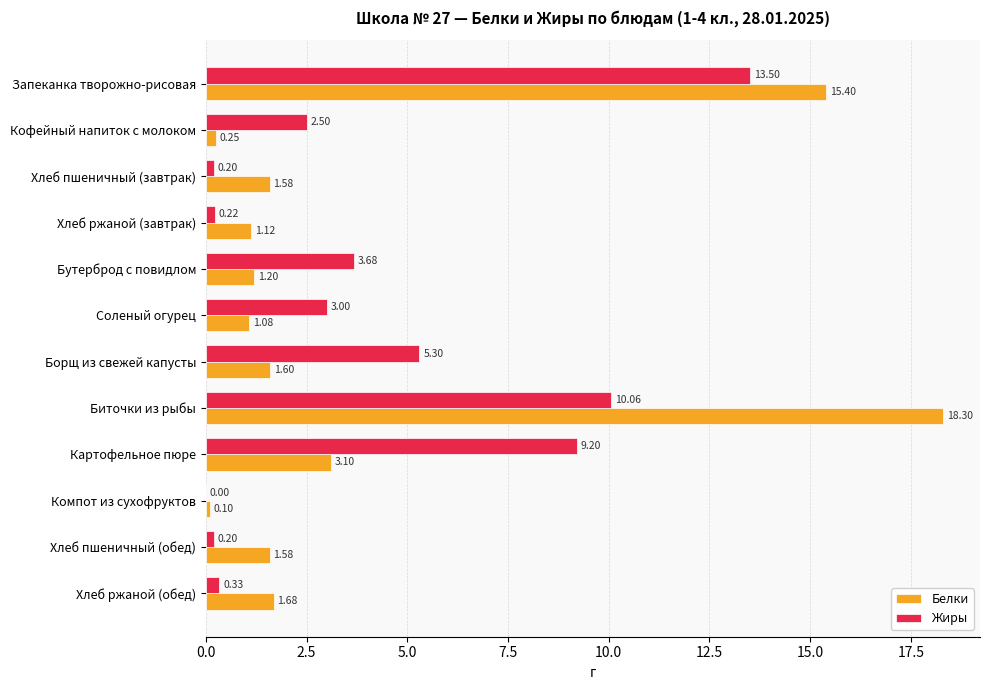

How many distinct data groups are displayed?

2